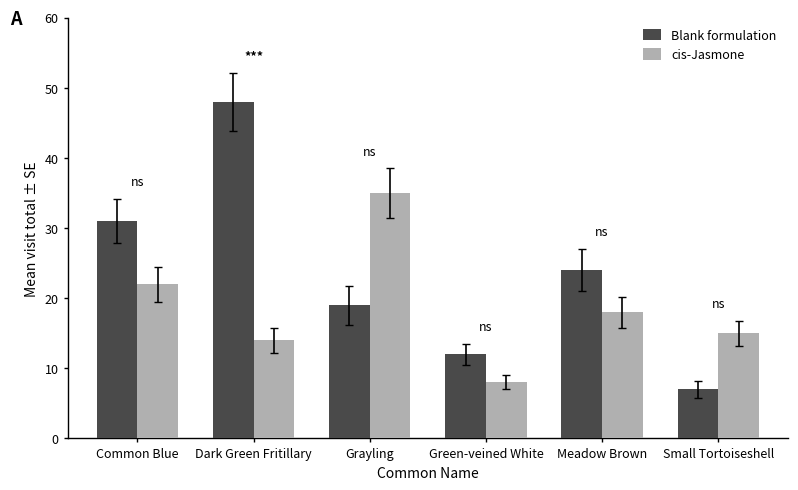

What is the total value across all series at Green-veined White?

20